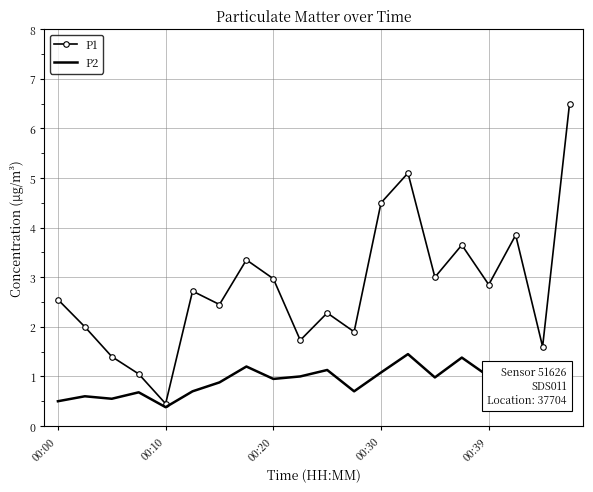

Rank the series by their maximum value, from lowest to highest.

P2, P1